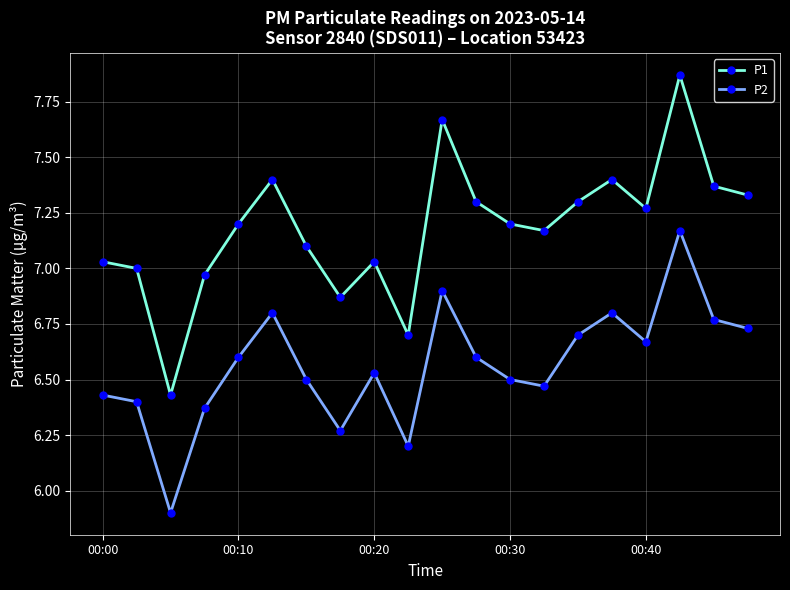

True or false: P2 and P1 cross at least once.

False